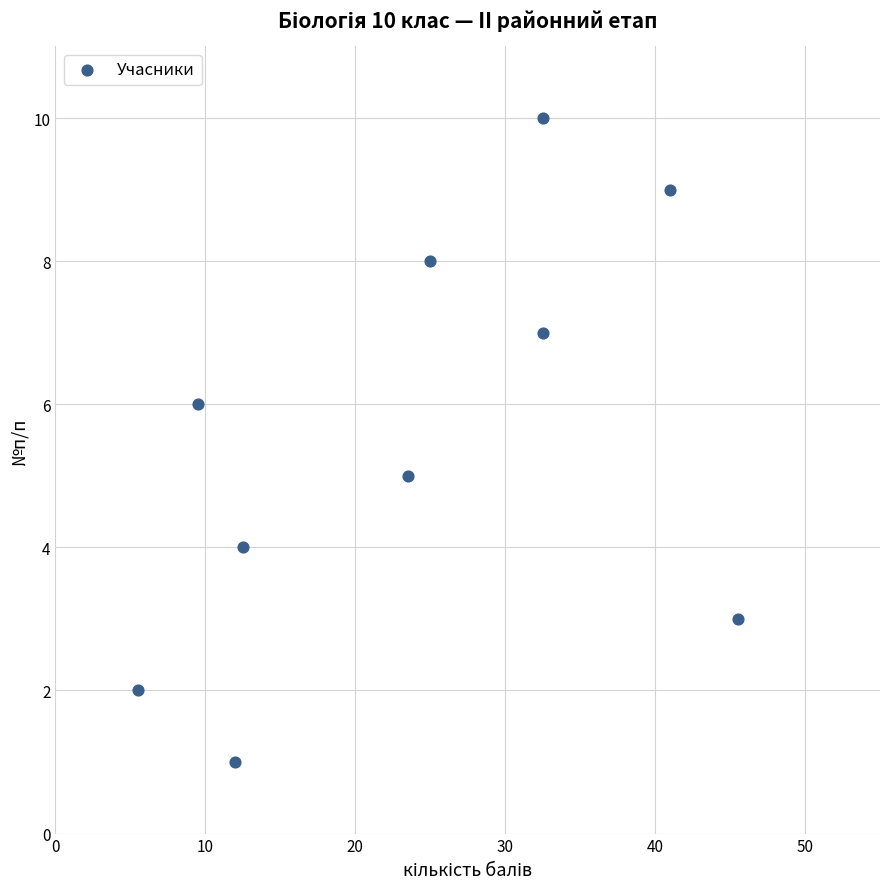

What is the average Y value?

6